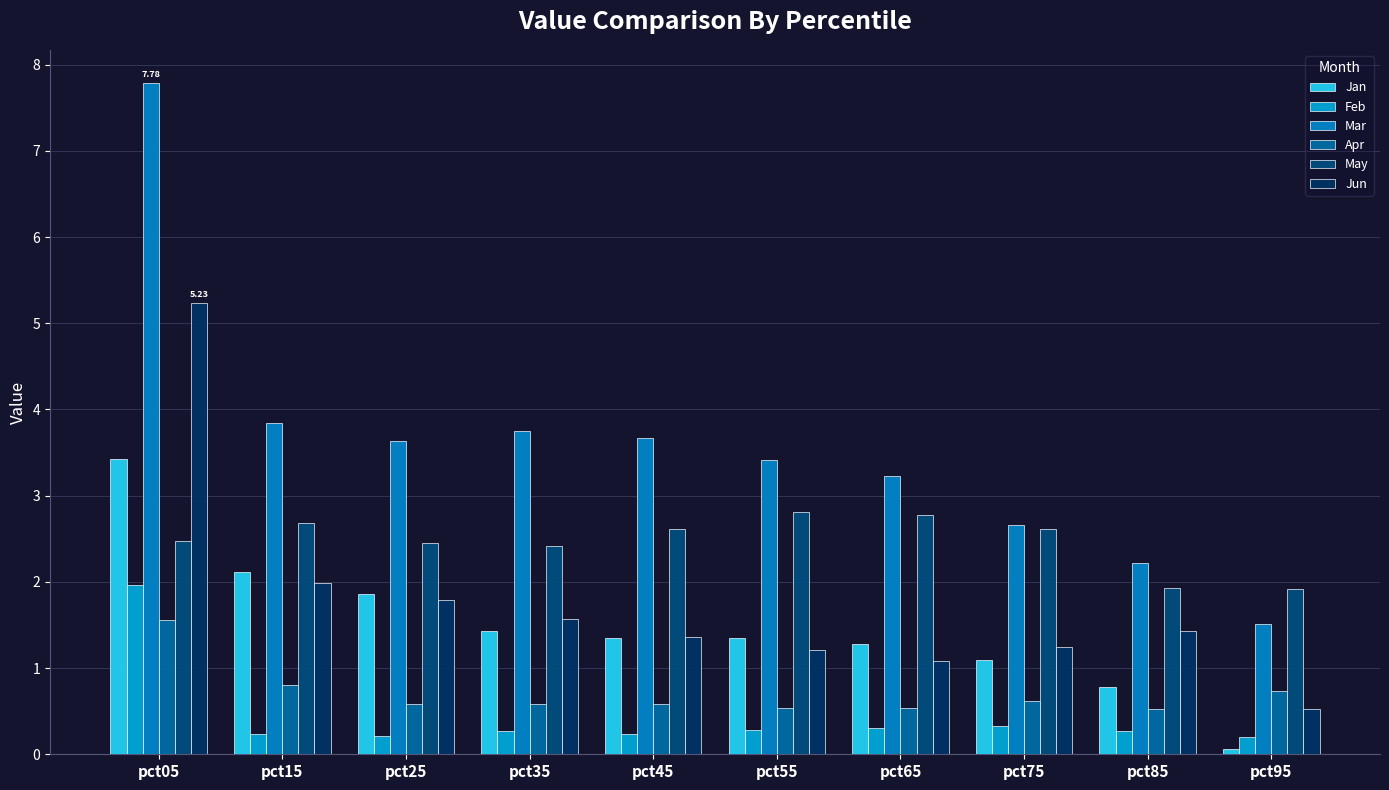

At which label does May first exceed 2?

pct05